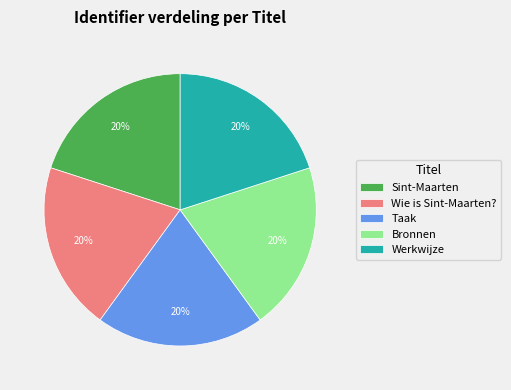

How many segments does this pie chart have?

5